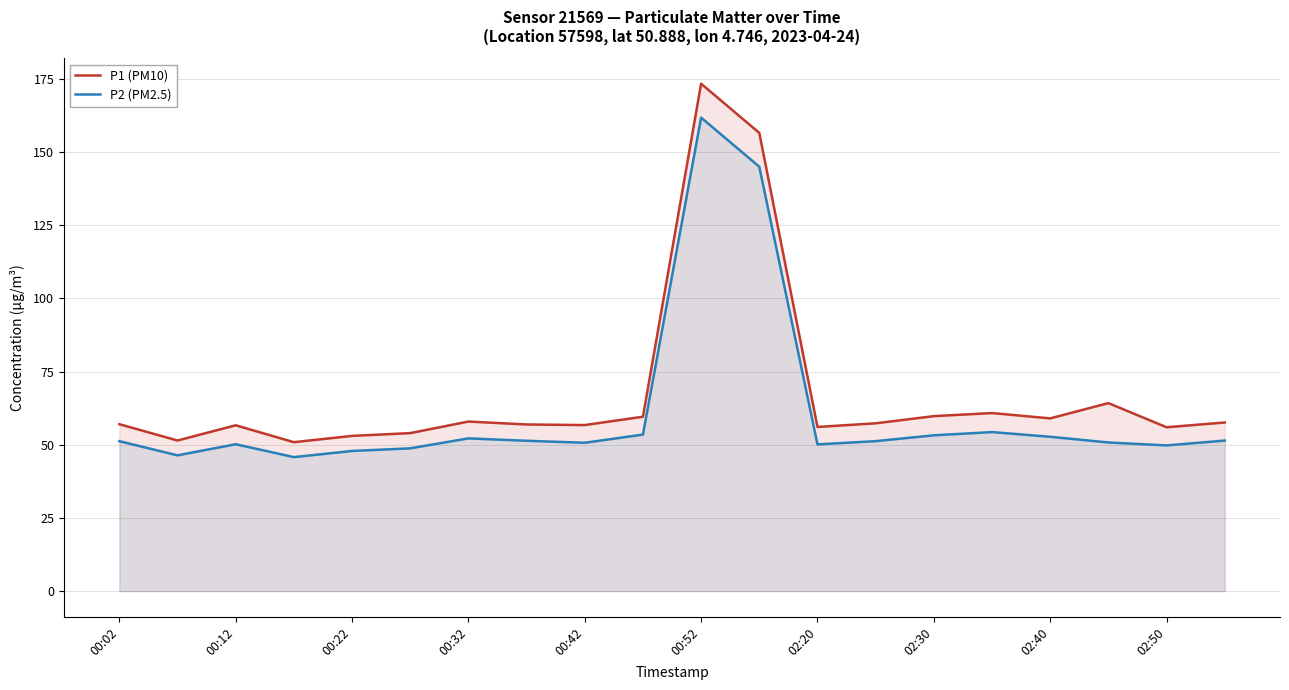

How many lines are shown in the chart?

2